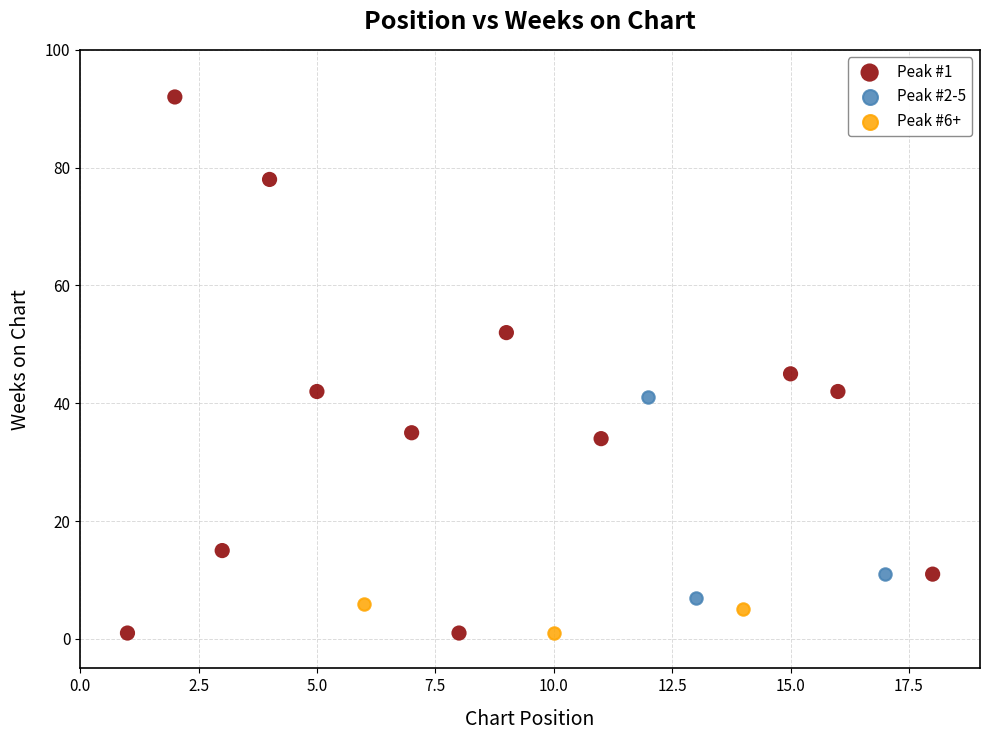

Which series contains the highest Y value?

Peak #1